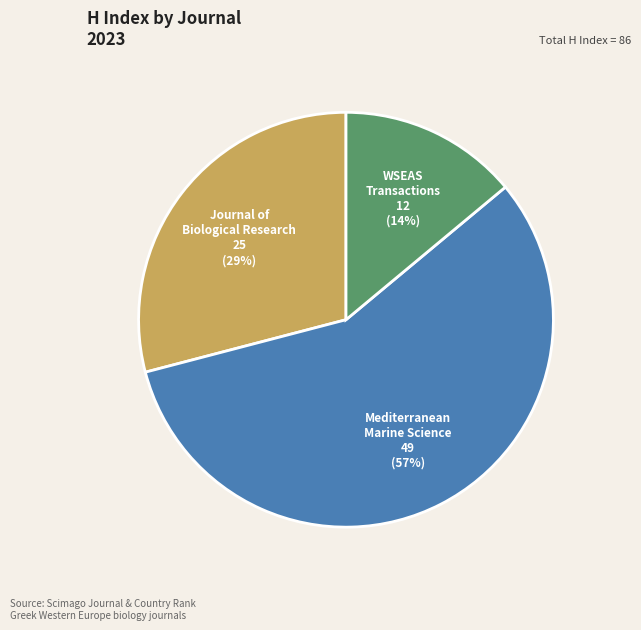

Count the number of slices in the pie.

3